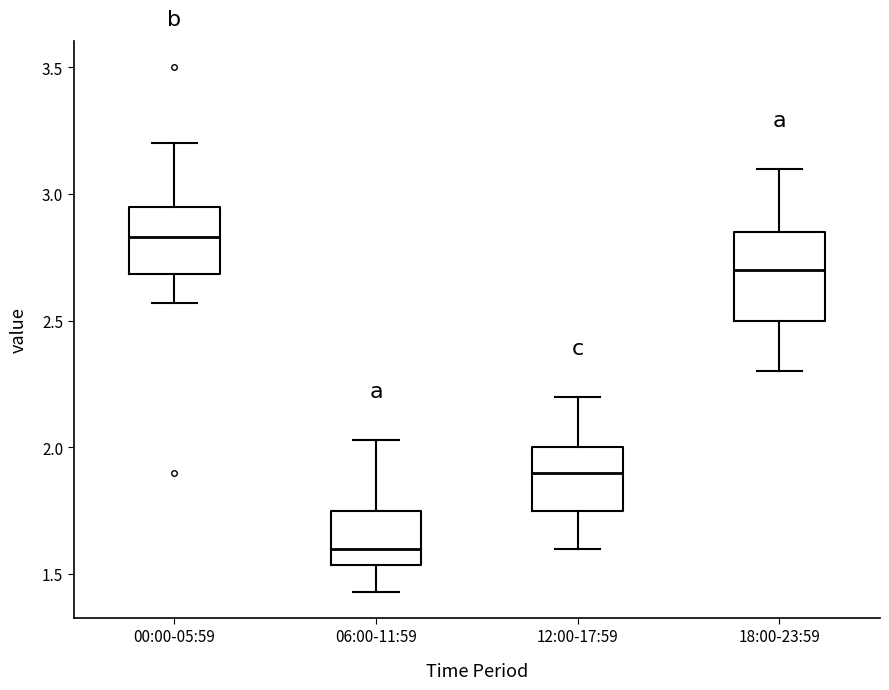

Which box has the lowest median line?

06:00-11:59